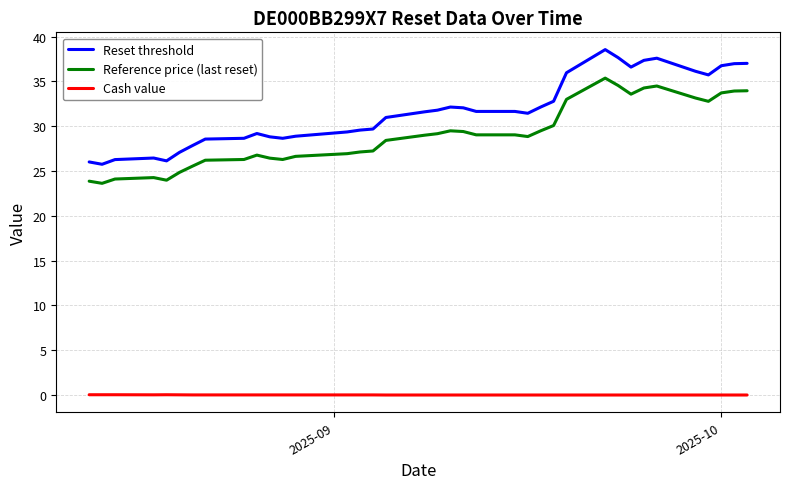

In Reference price (last reset), how many points are lower than both neighbors (excluding endpoints)?

6